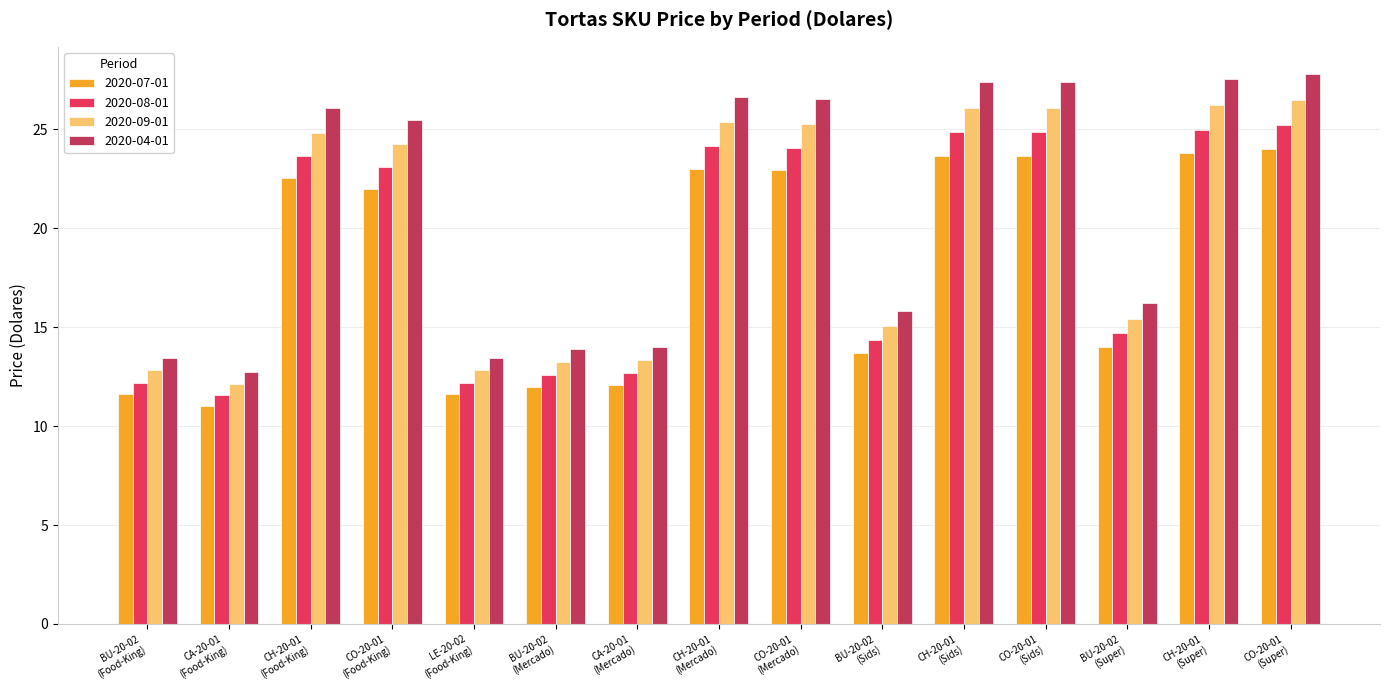

At which category is the sum across all series the highest?

CO-20-01
(Super)